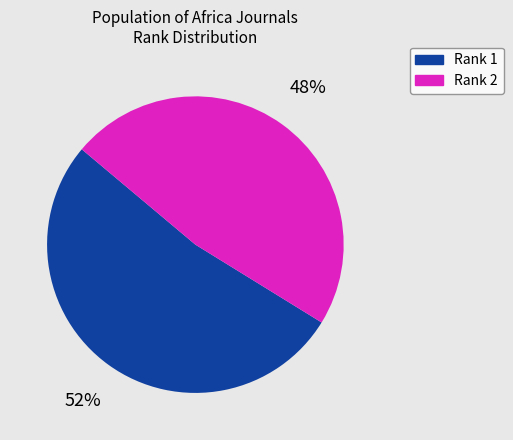

Which slice is the smallest?

Rank 2